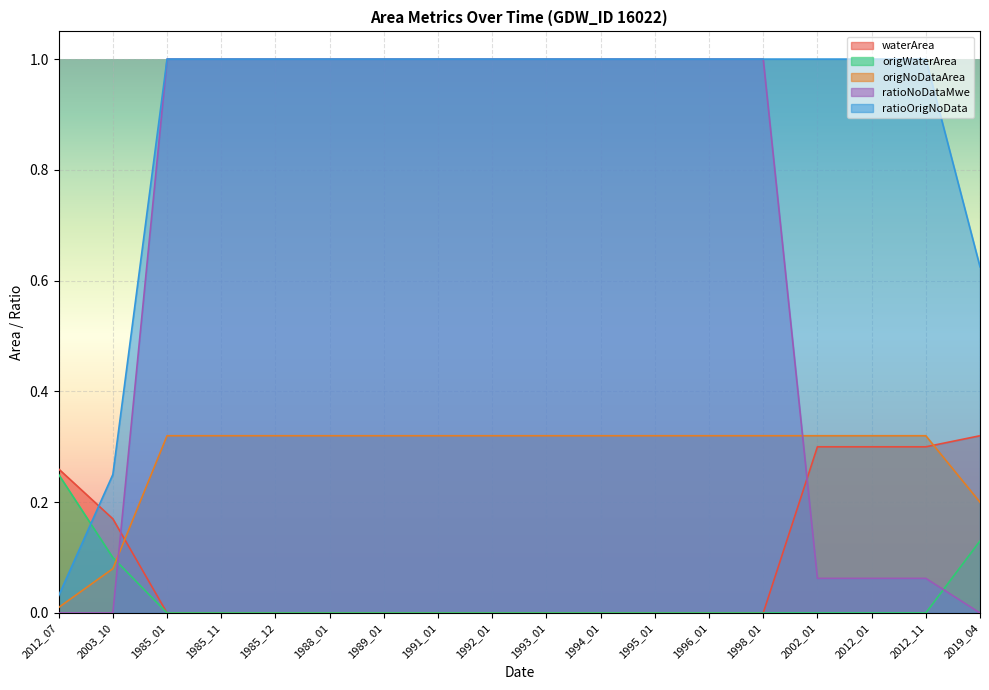

List the labels in order of origNoDataArea value, smallest first.

2012_07, 2003_10, 2019_04, 1985_01, 1985_11, 1985_12, 1988_01, 1989_01, 1991_01, 1992_01, 1993_01, 1994_01, 1995_01, 1996_01, 1998_01, 2002_01, 2012_01, 2012_11